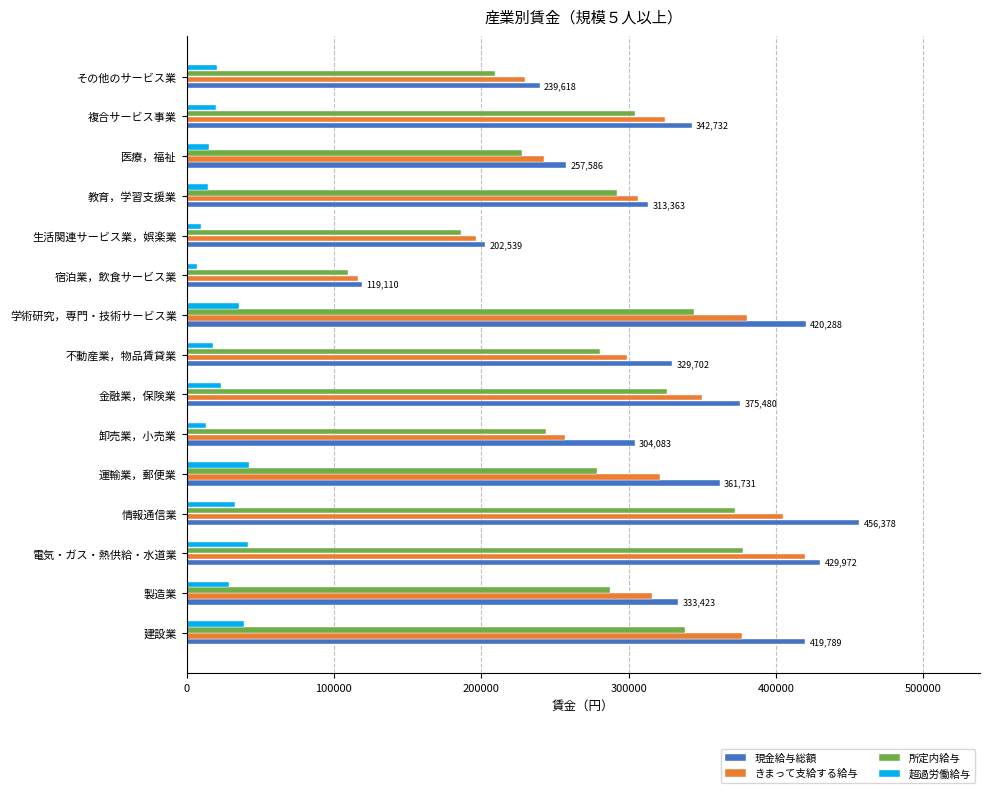

What is the approximate value of 現金給与総額 at 医療，福祉?

257586